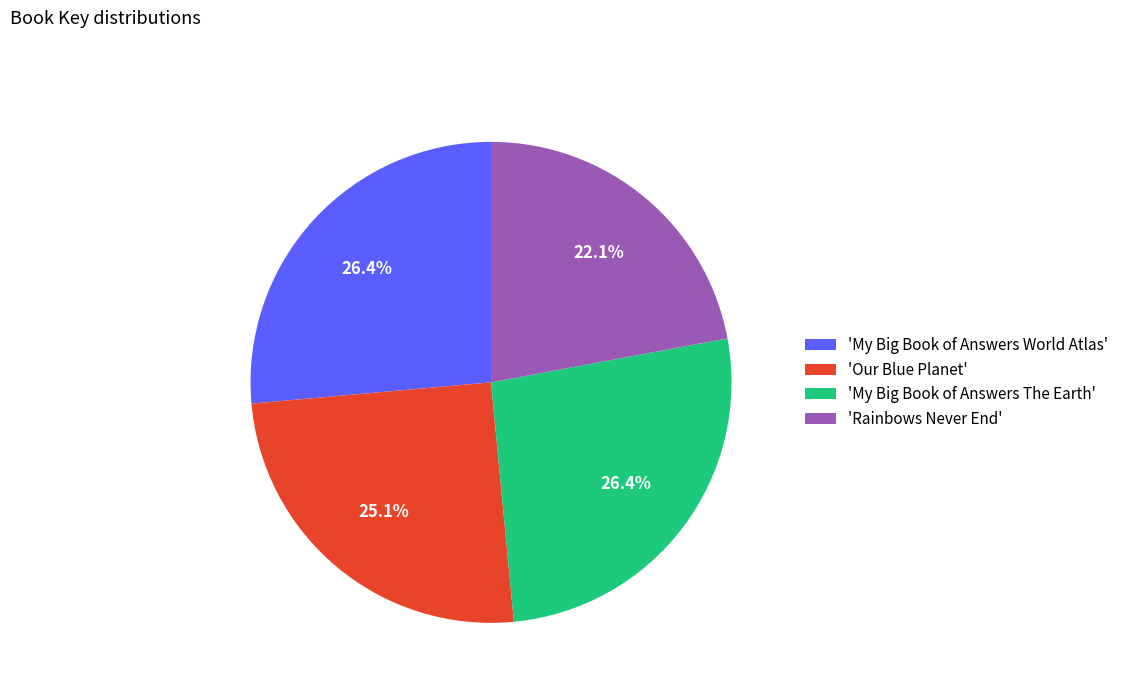

Between 'Our Blue Planet' and 'My Big Book of Answers The Earth', which is larger?

'My Big Book of Answers The Earth'